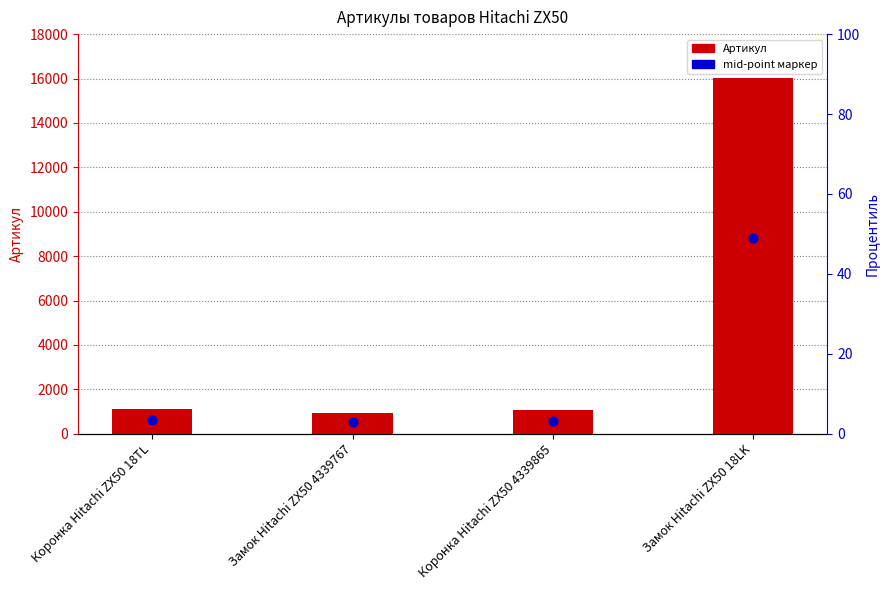

At how many categories does at least one series exceed 15795?

1